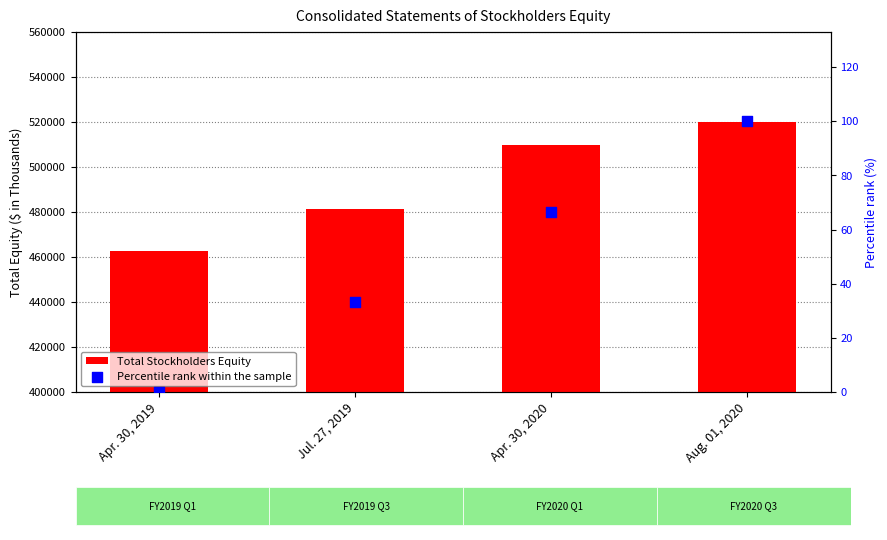

Which series contains the highest Y value?

Total Stockholders Equity